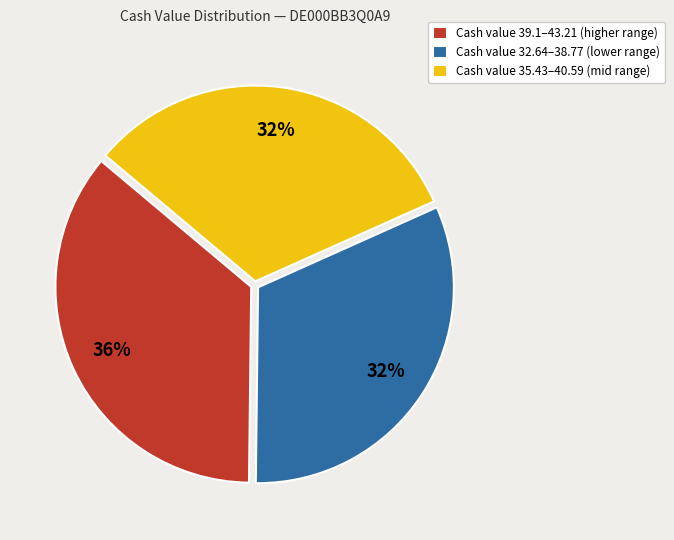

What is the ratio of the value at Cash value 39.1–43.21 (higher range) to the value at Cash value 32.64–38.77 (lower range)?

1.1